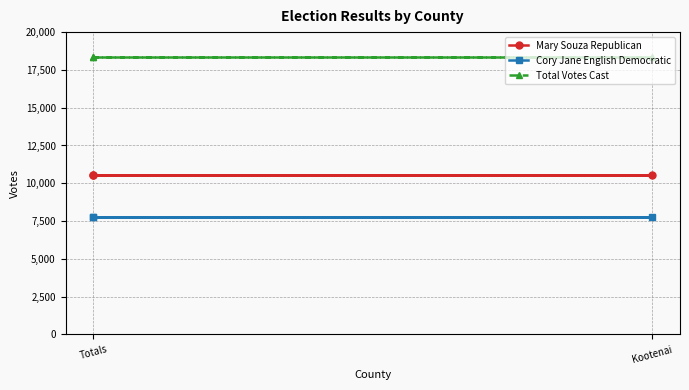

Which category has the highest value across all series?

Totals